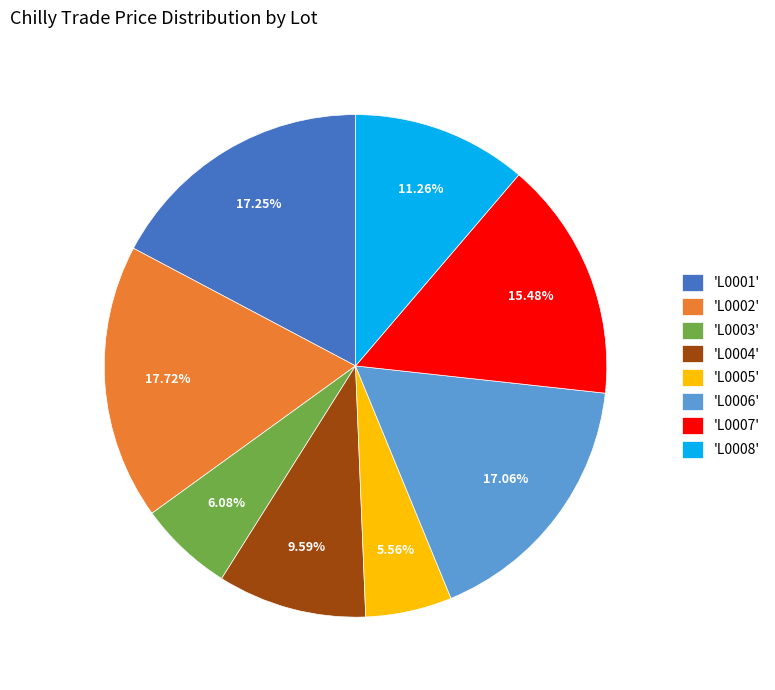

Do 'L0004' and 'L0006' together represent more than half of the pie?

No